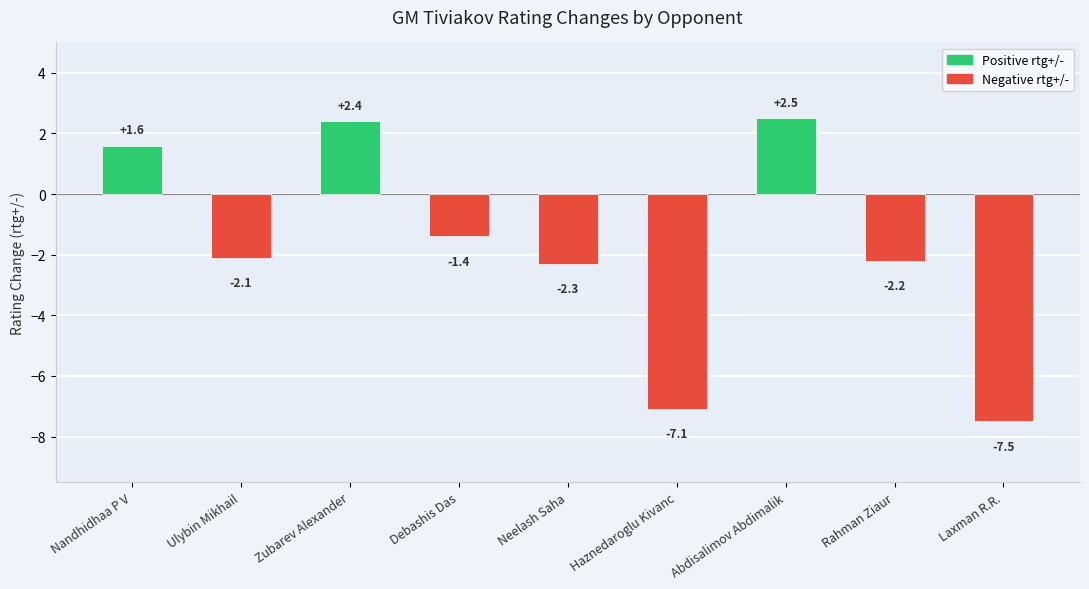

Rank the categories by value from lowest to highest.

Laxman R.R., Haznedaroglu Kivanc, Neelash Saha, Rahman Ziaur, Ulybin Mikhail, Debashis Das, Nandhidhaa P V, Zubarev Alexander, Abdisalimov Abdimalik